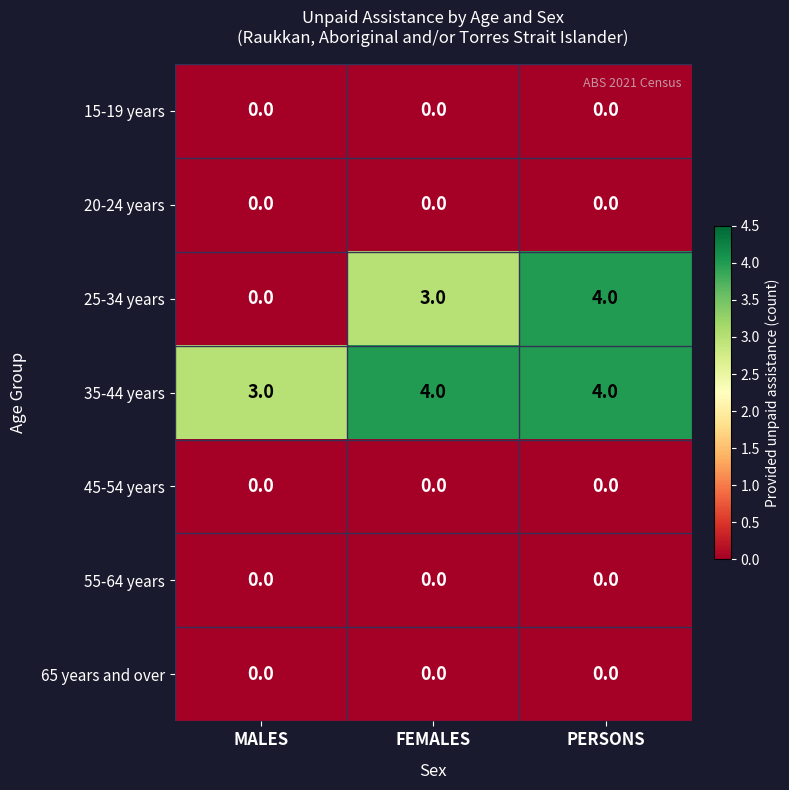

Which series changed the most between MALES and FEMALES?

25-34 years